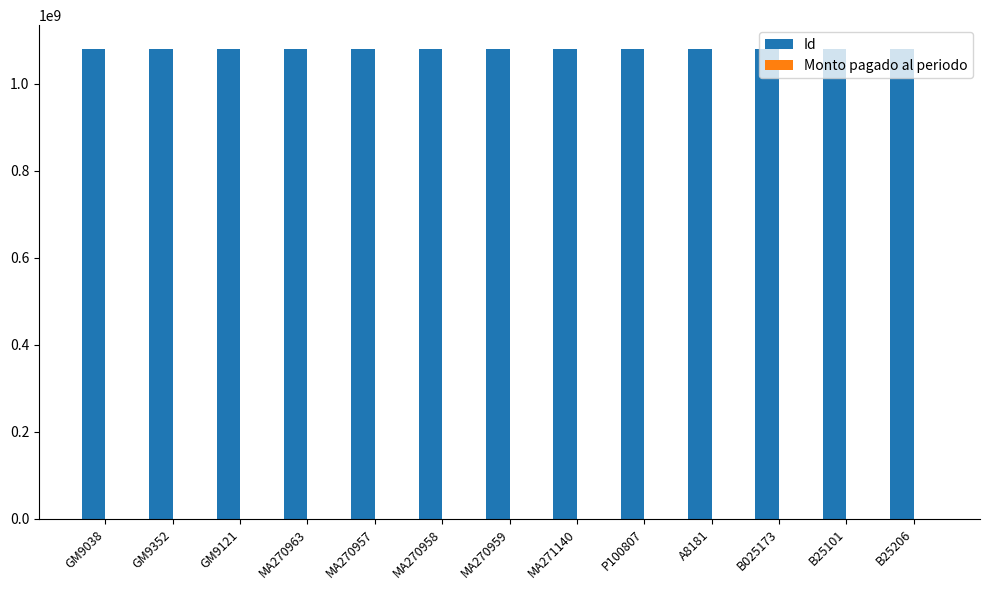

What is the total value across all series at GM9352?

1080465319.0